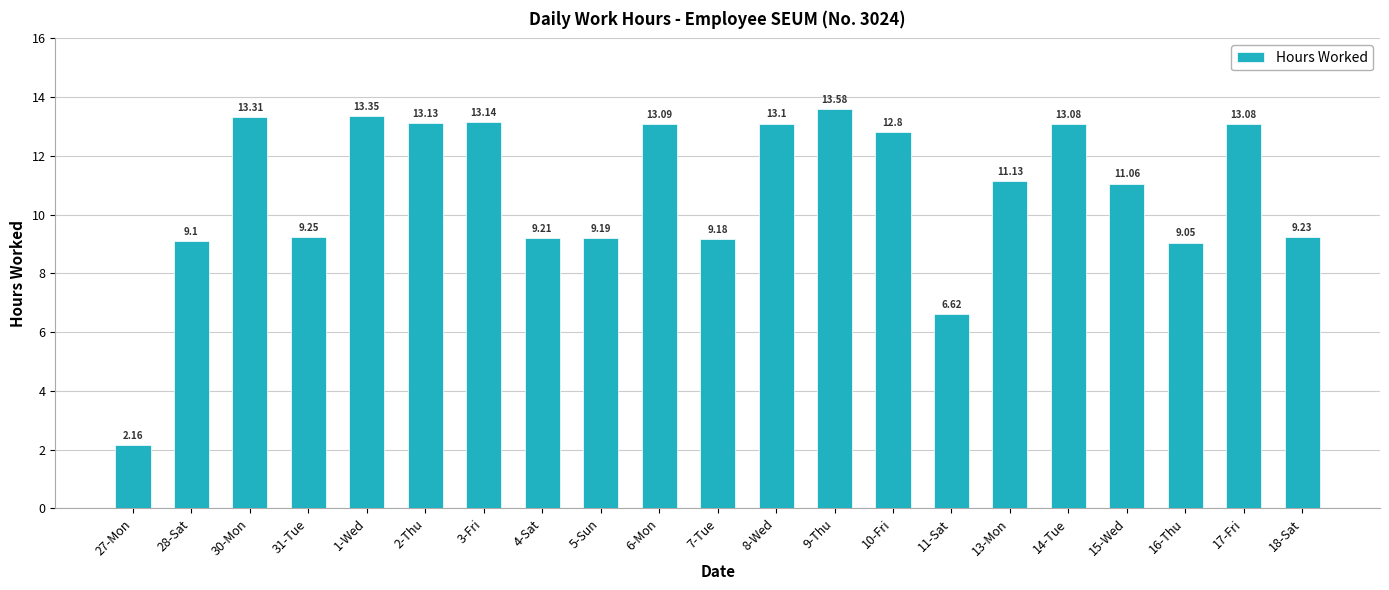

How many bars are there in total?

21